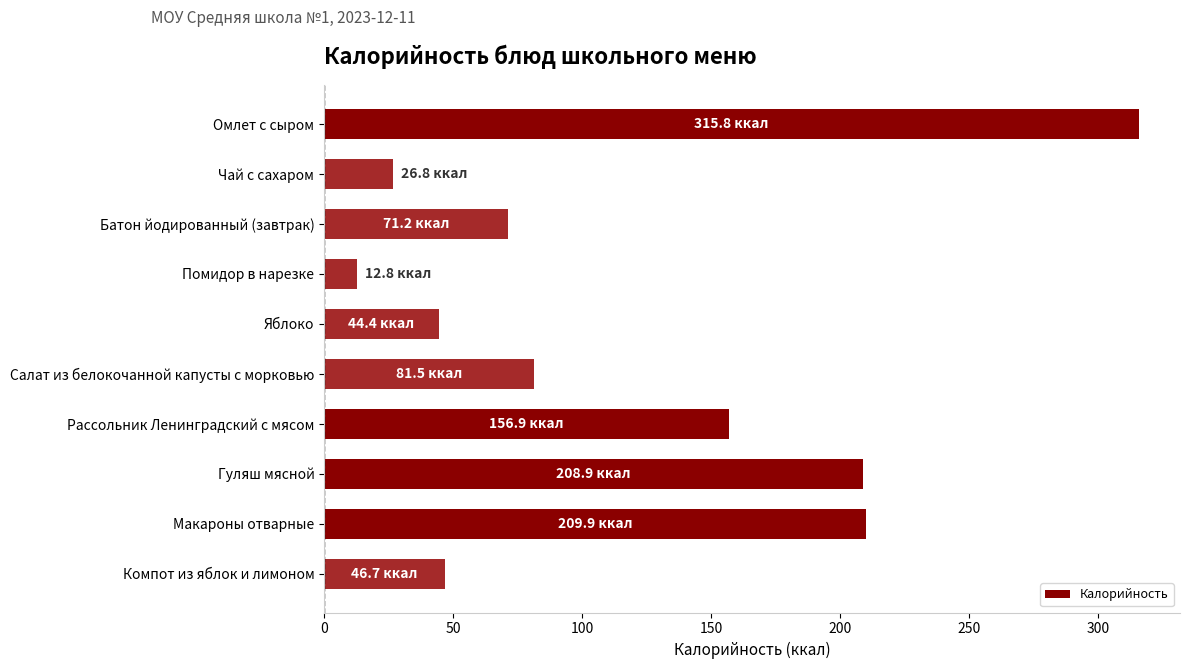

Count the number of categories in the chart.

10